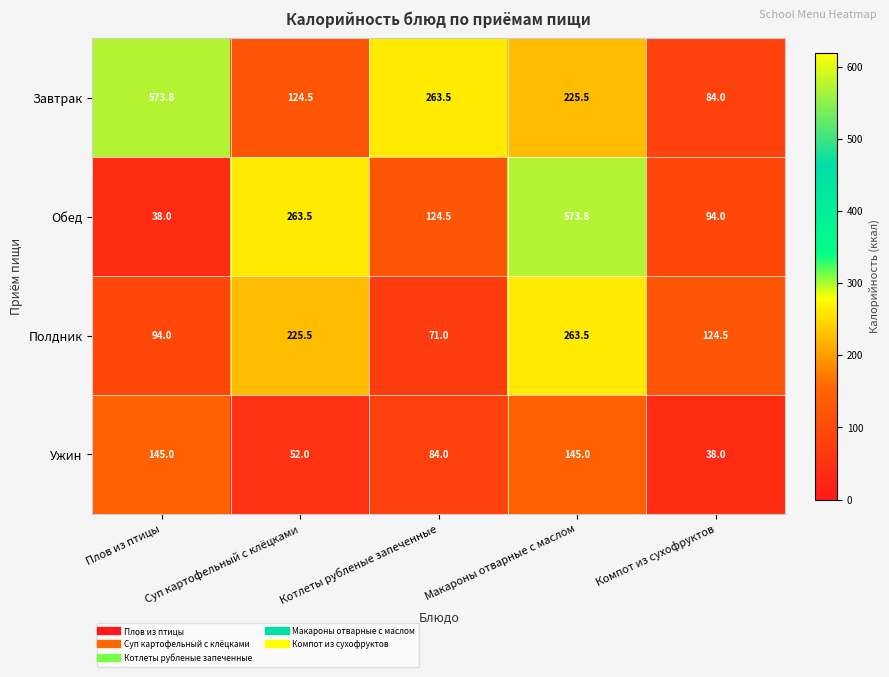

True or false: Обед has a value of 51.9 at Компот из сухофруктов.

False